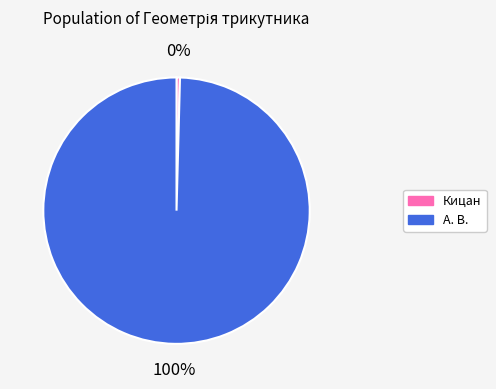

Does А. В. account for over 50% of the chart?

Yes